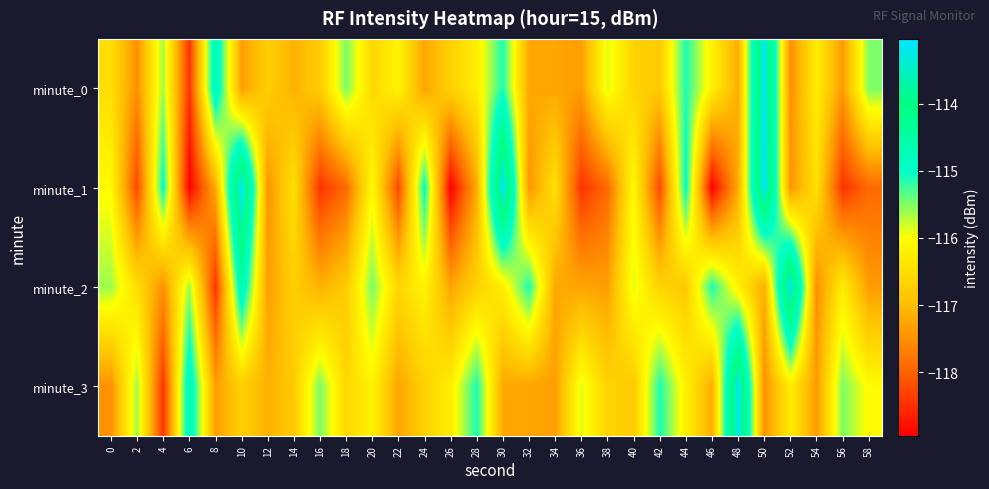

What is the smallest value displayed?

-118.9